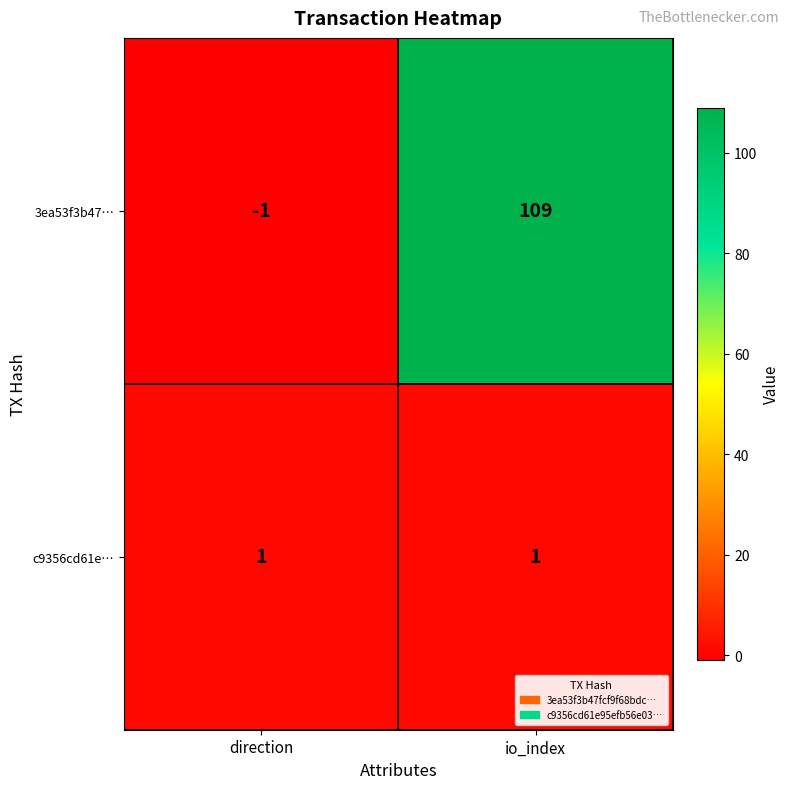

What is the difference between the 3ea53f3b47… values at direction and io_index?

110